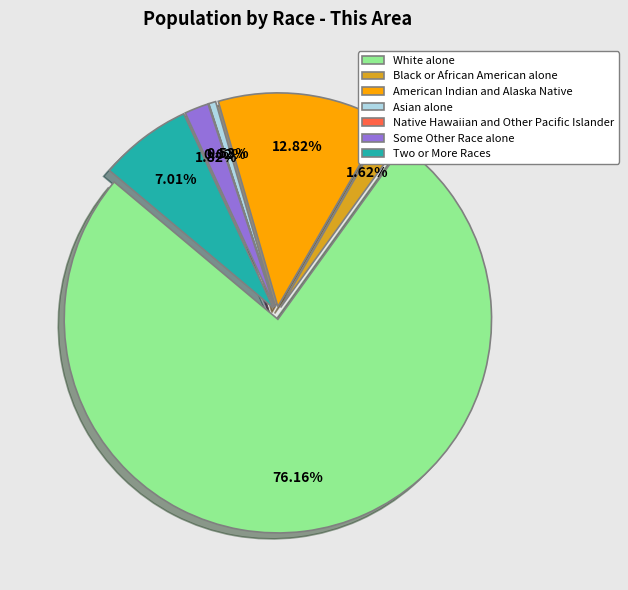

To the nearest percent, what is the combined percentage of White alone and Black or African American alone?

78%